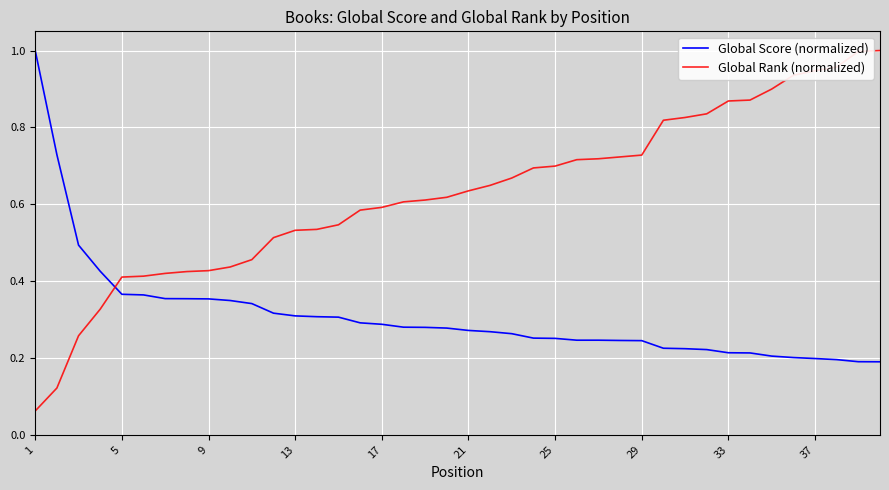

After their last crossing, which series has the higher values: Global Score (normalized) or Global Rank (normalized)?

Global Rank (normalized)